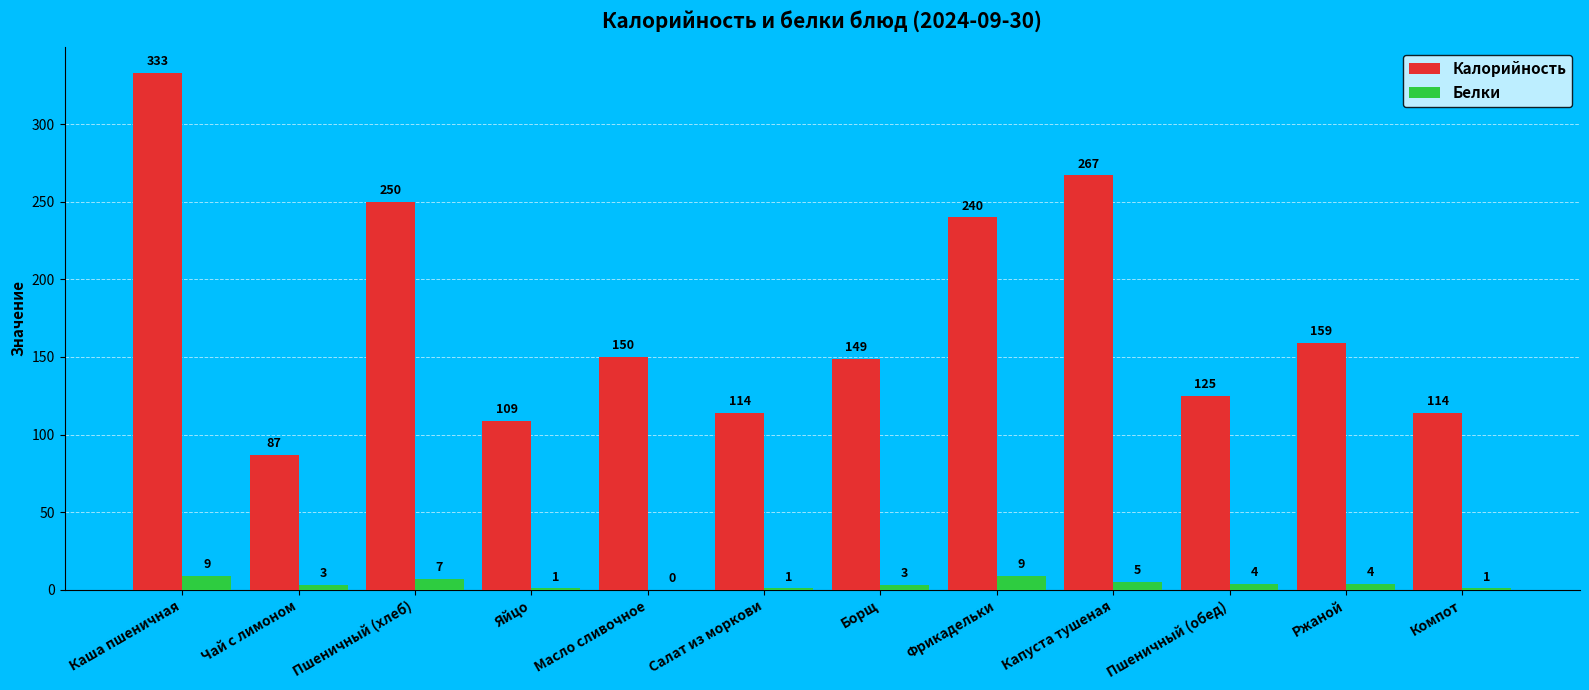

What is the maximum value shown in the chart?

333